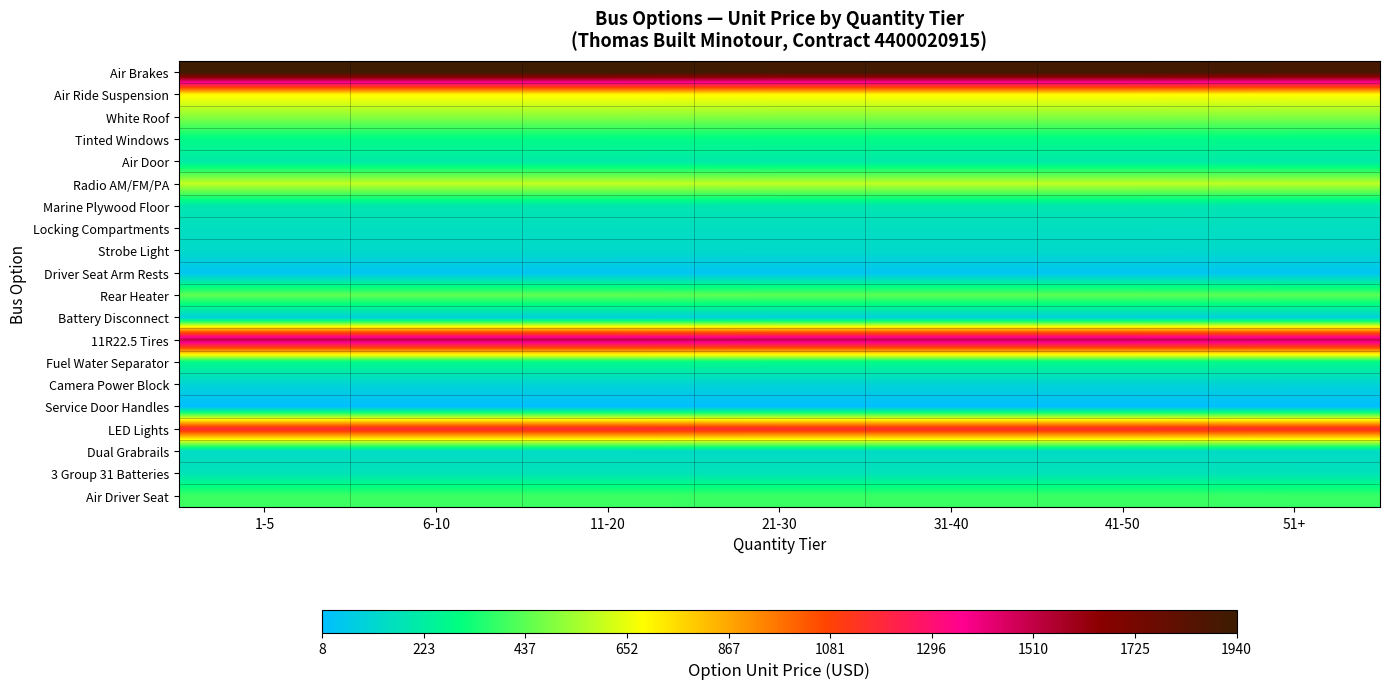

What is the greatest value displayed?

1940.0